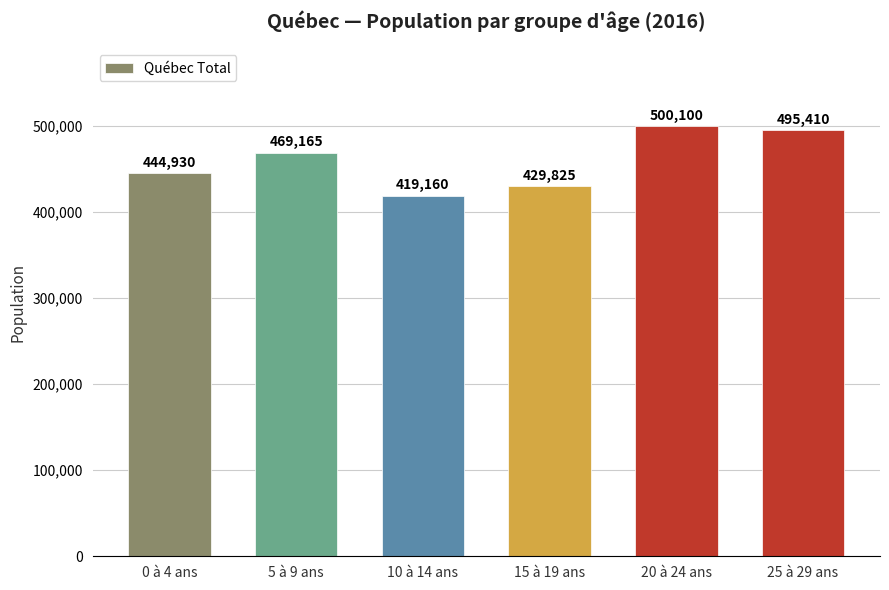

What is the minimum value shown in the chart?

419160